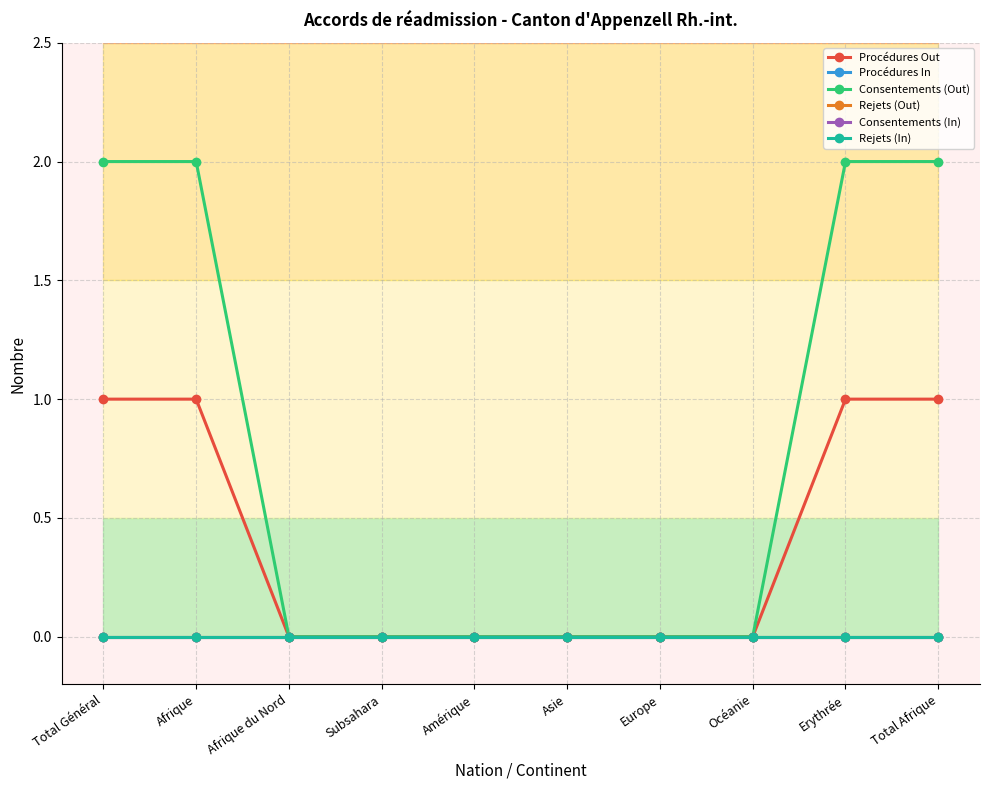

At which label does Consentements (In) reach its minimum?

Total Général